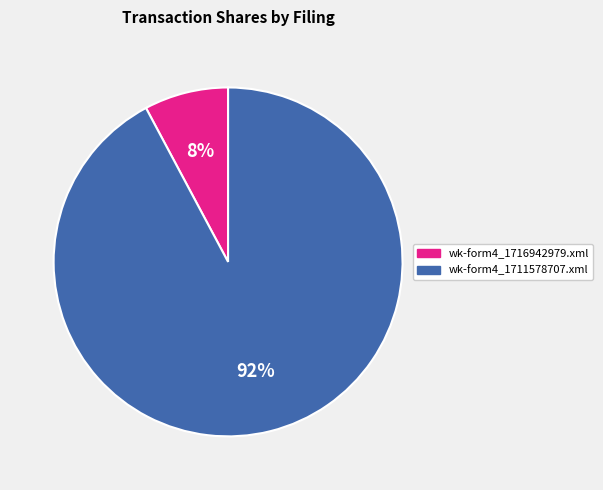

Is it true that wk-form4_1716942979.xml is 1% of the pie?

False